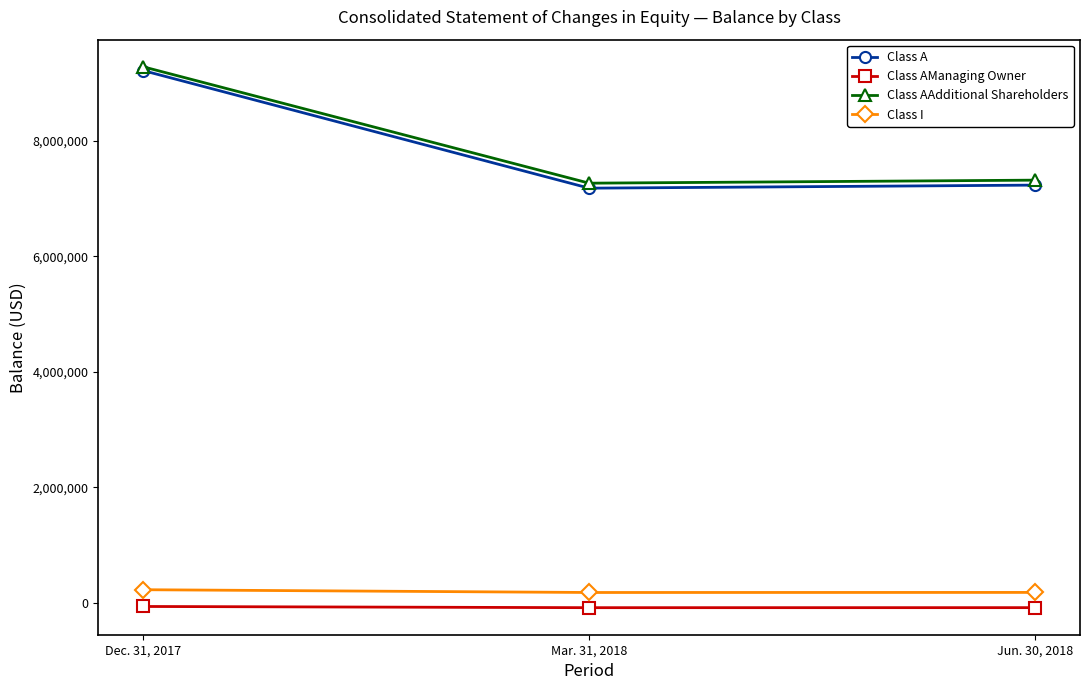

The value of Class A at Jun. 30, 2018 is 9674337. True or false?

False